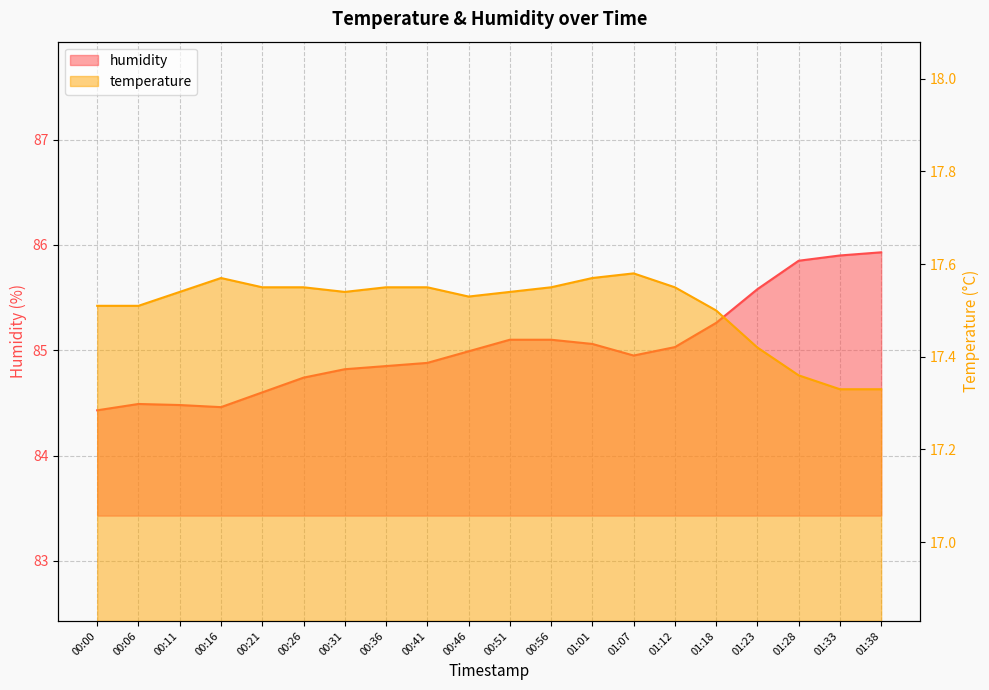

Which category has the lowest value in the humidity series?

00:00